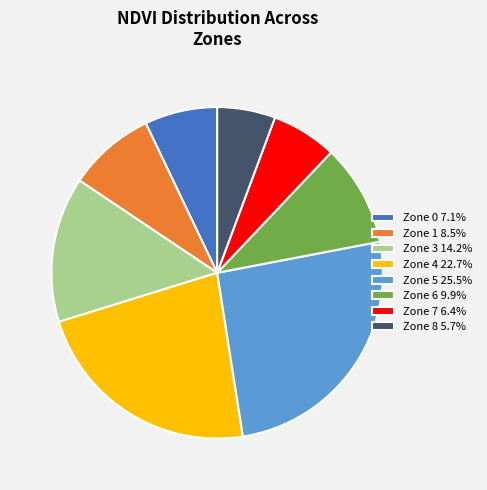

Approximately how many times larger is the value at Zone 0 7.1% compared to Zone 7 6.4%?

1.1